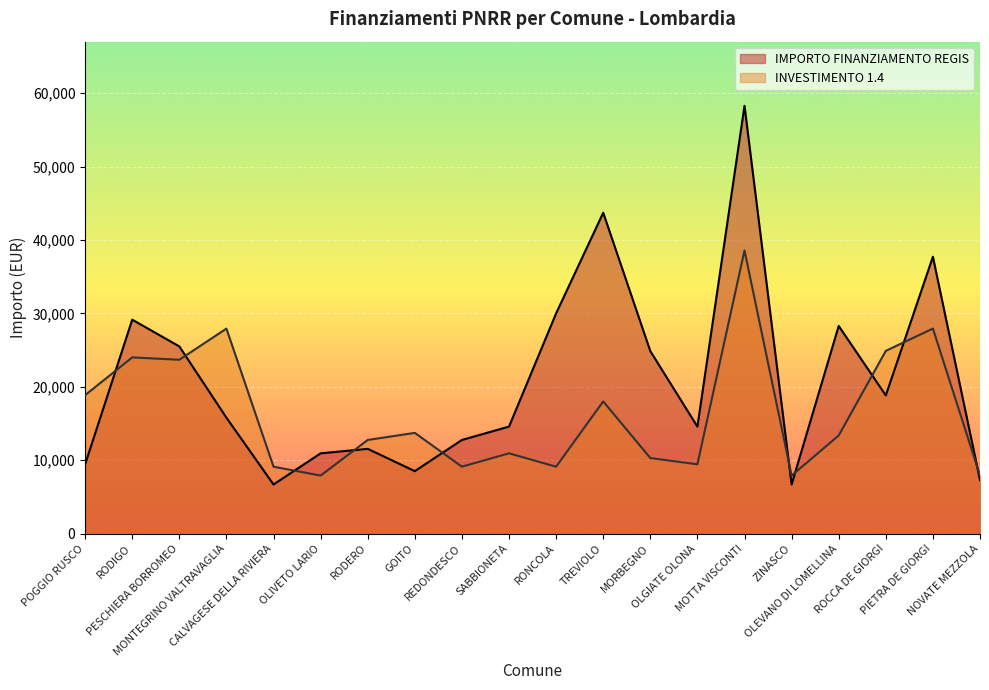

At which label does IMPORTO FINANZIAMENTO REGIS reach its peak?

MOTTA VISCONTI